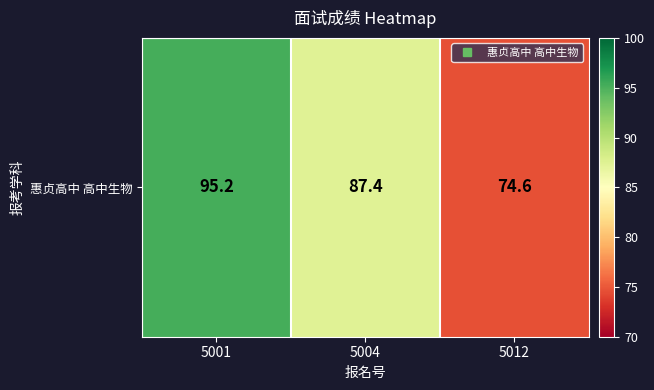

Approximately how many times larger is the value at 5001 compared to 5012?

1.3